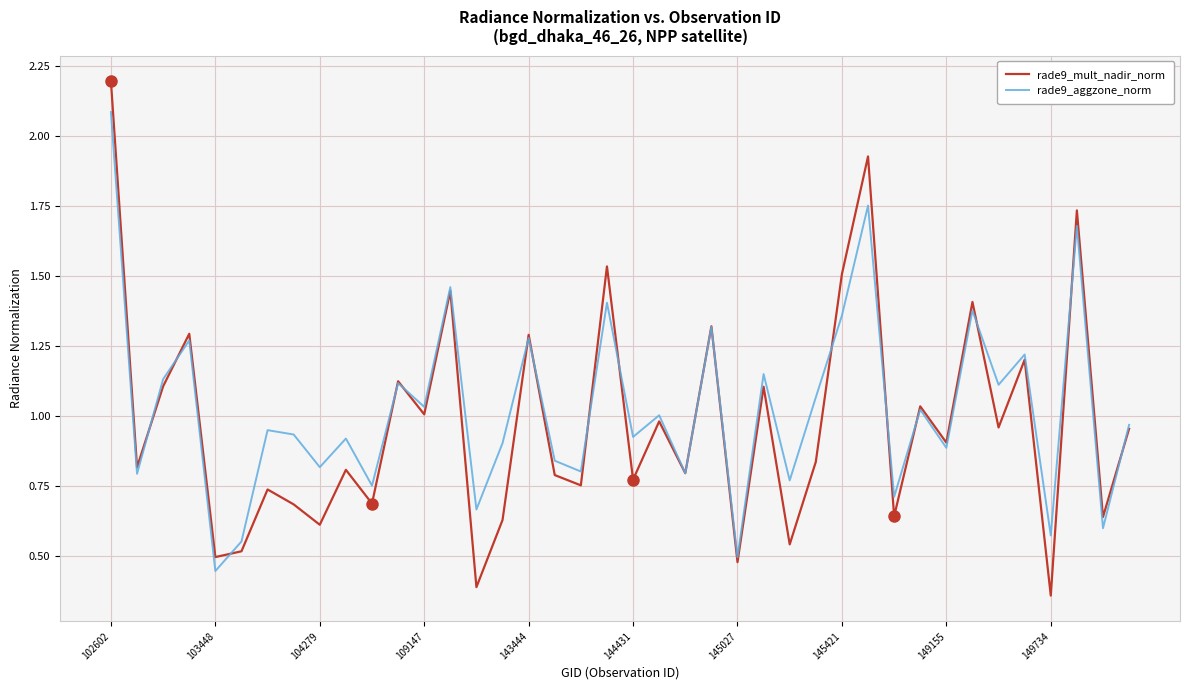

Which series has the largest range (max minus min)?

rade9_mult_nadir_norm